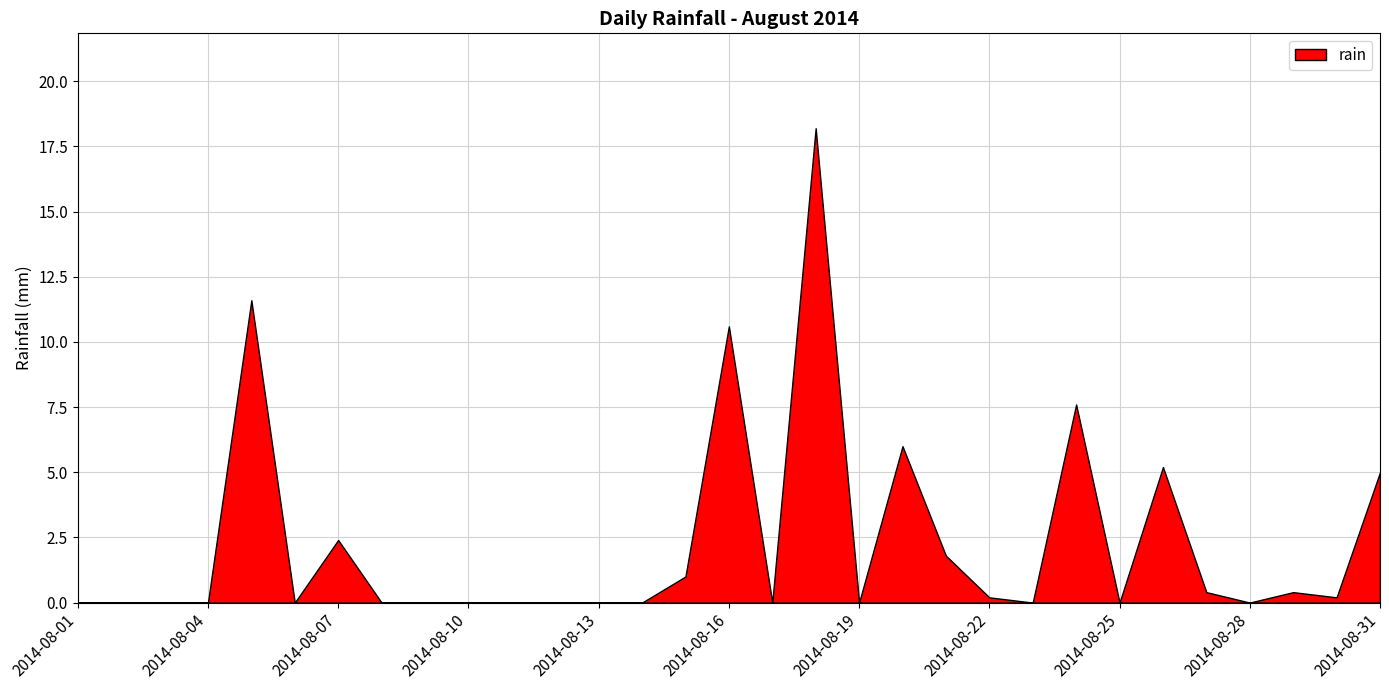

At which category does the data reach its first local valley?

2014-08-06